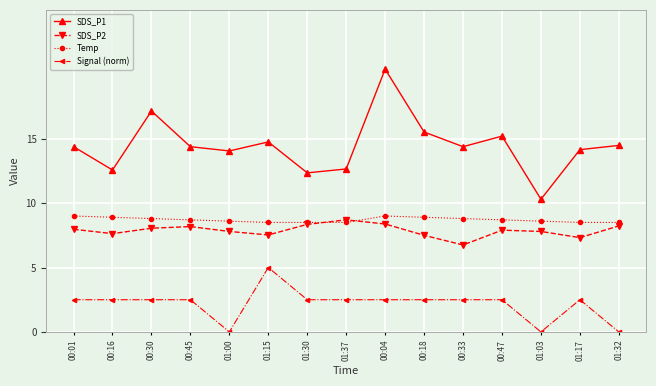

Which series has the largest range (max minus min)?

SDS_P1